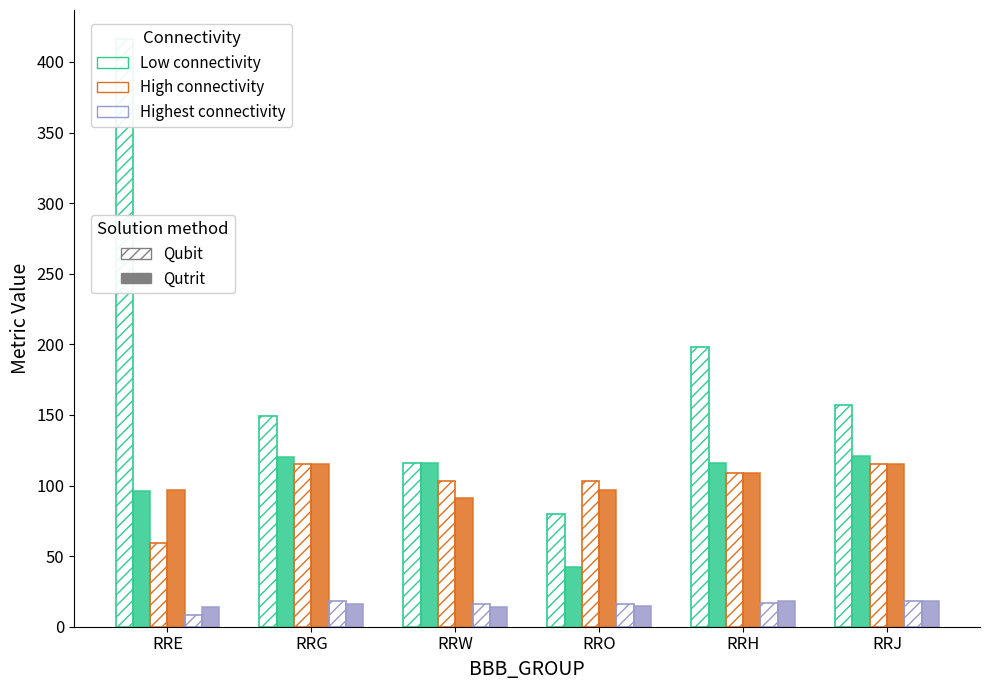

How many bars are there in each group?

6